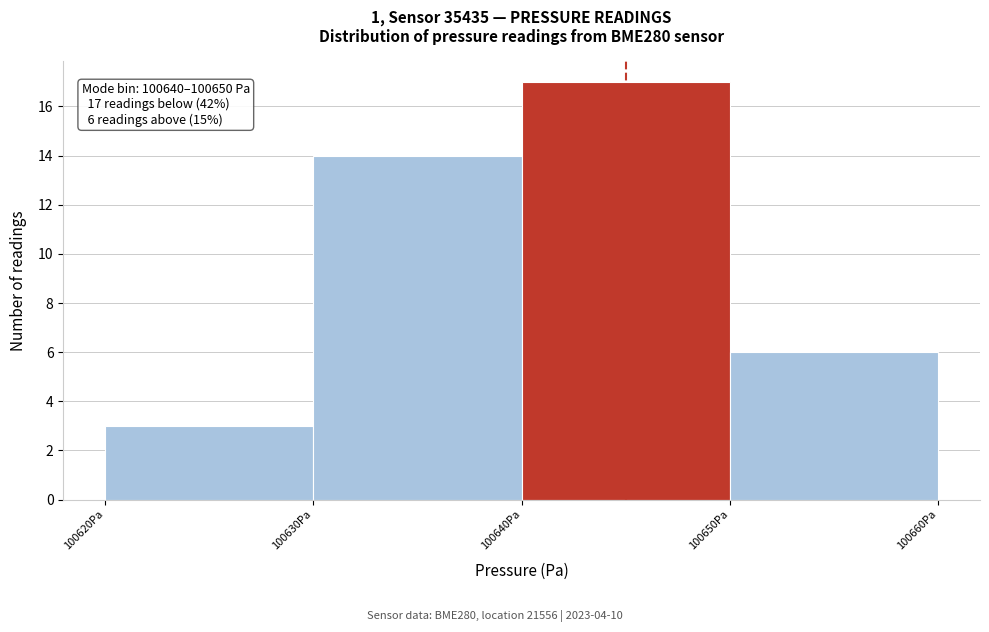

Over which range of the x-axis is the bar tallest?

100640 to 100650